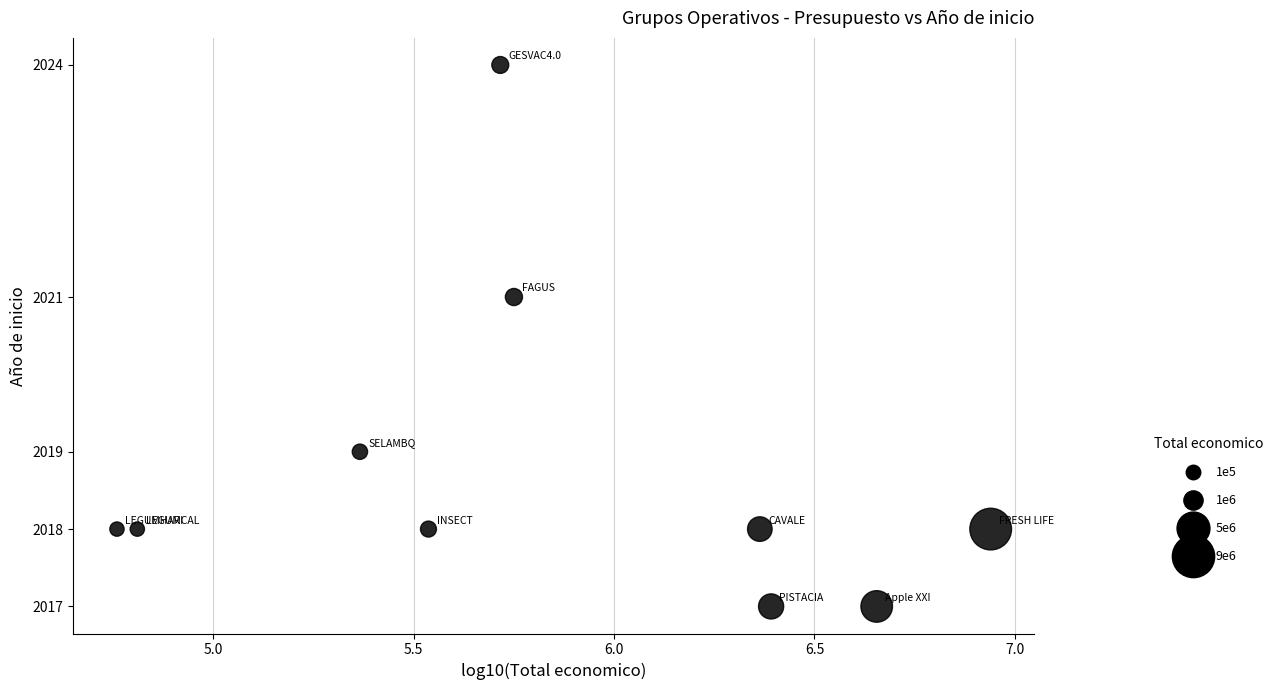

What is the range of Y values (max minus min)?

7